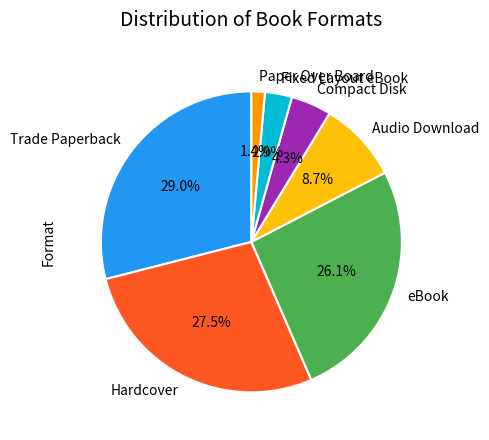

Rank the categories by value from lowest to highest.

Paper Over Board, Fixed Layout eBook, Compact Disk, Audio Download, eBook, Hardcover, Trade Paperback